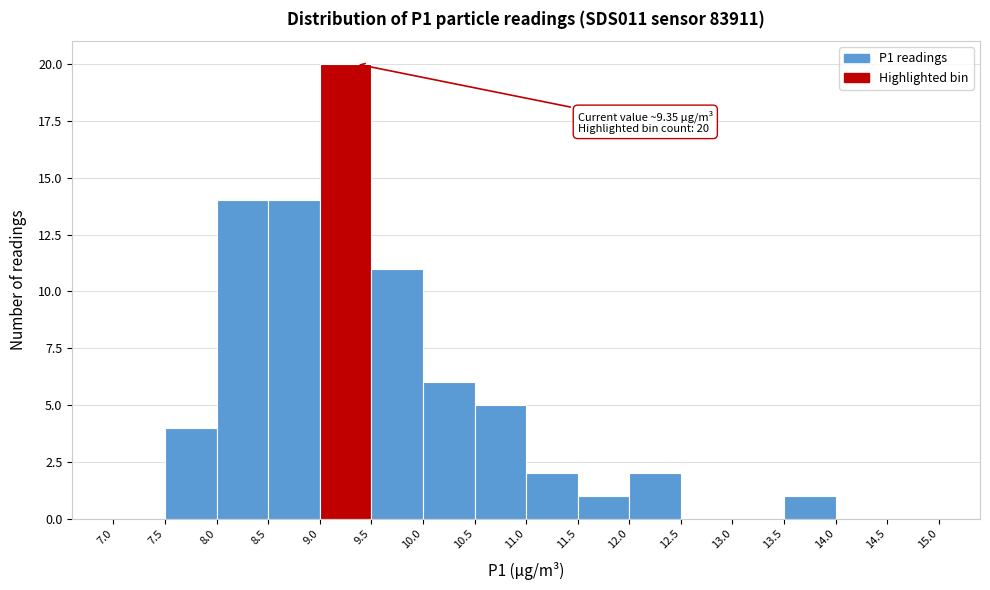

Which range on the x-axis has the tallest bar?

9.0 to 9.5